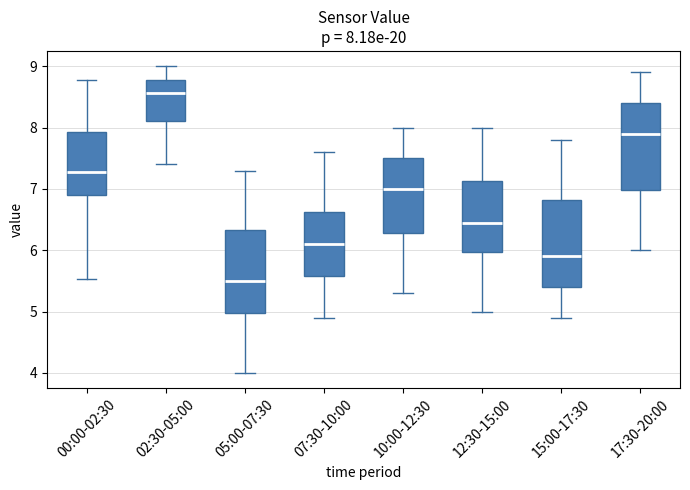

Which box's median line is the lowest?

05:00-07:30